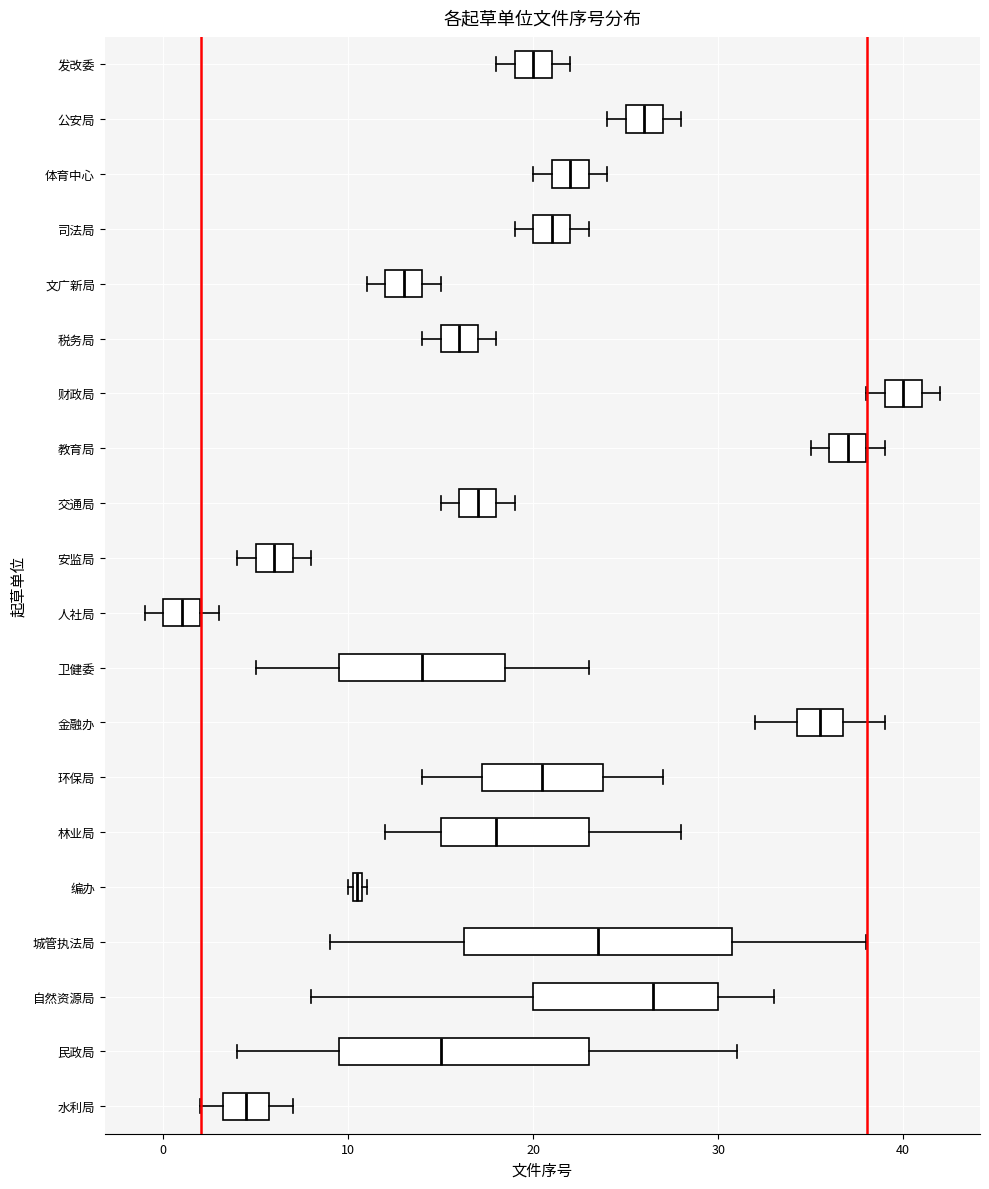

Which box is the widest, from its left edge to its right edge?

城管执法局